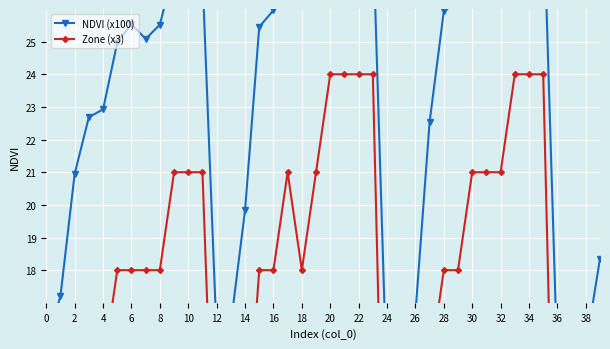

Which series has the widest spread of values?

Zone (x3)